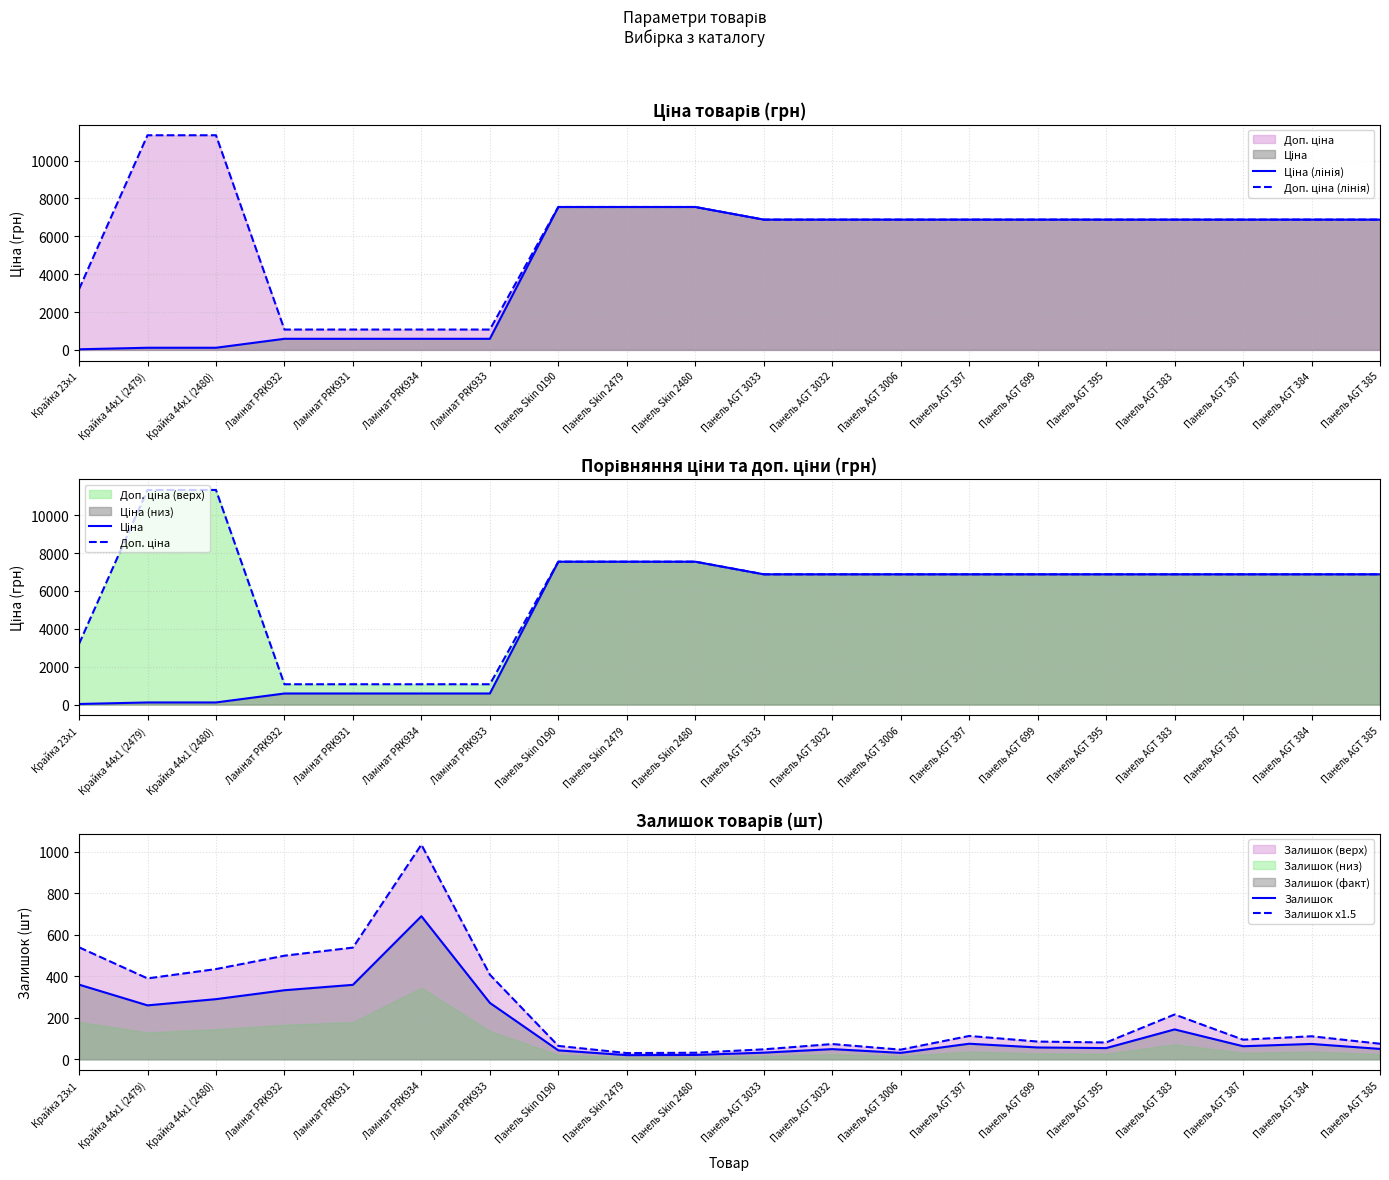

Which series changed the most between Крайка 23x1 and Ламінат PRK933?

Доп. ціна (лінія)